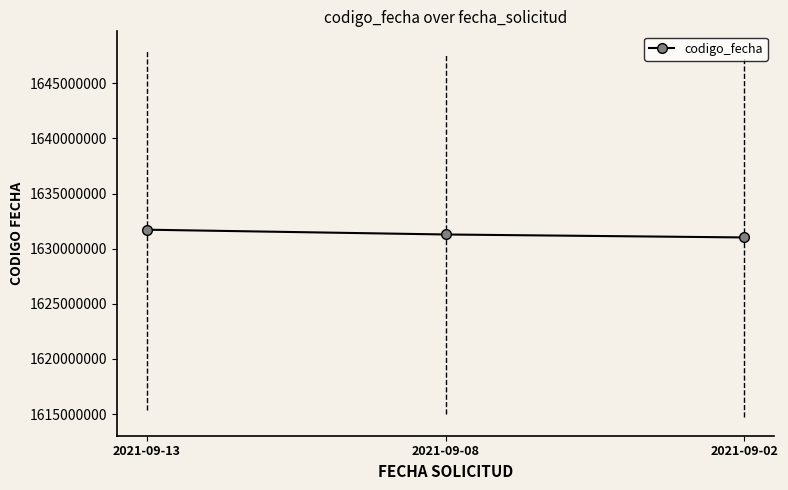

How many series are shown in this chart?

1